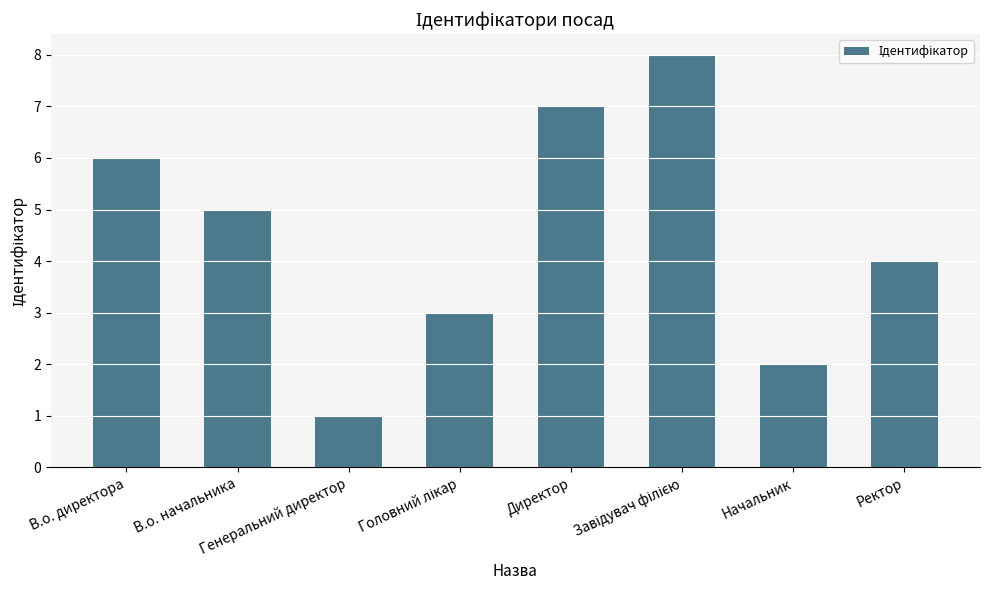

Is it true that the value at Ректор is 5?

False